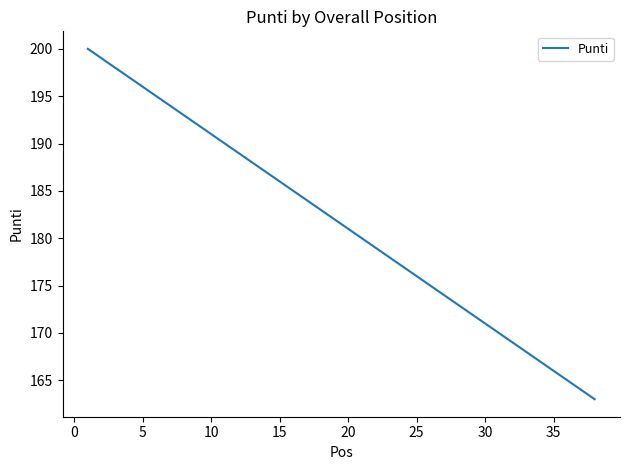

What is the difference between the maximum and minimum values?

37